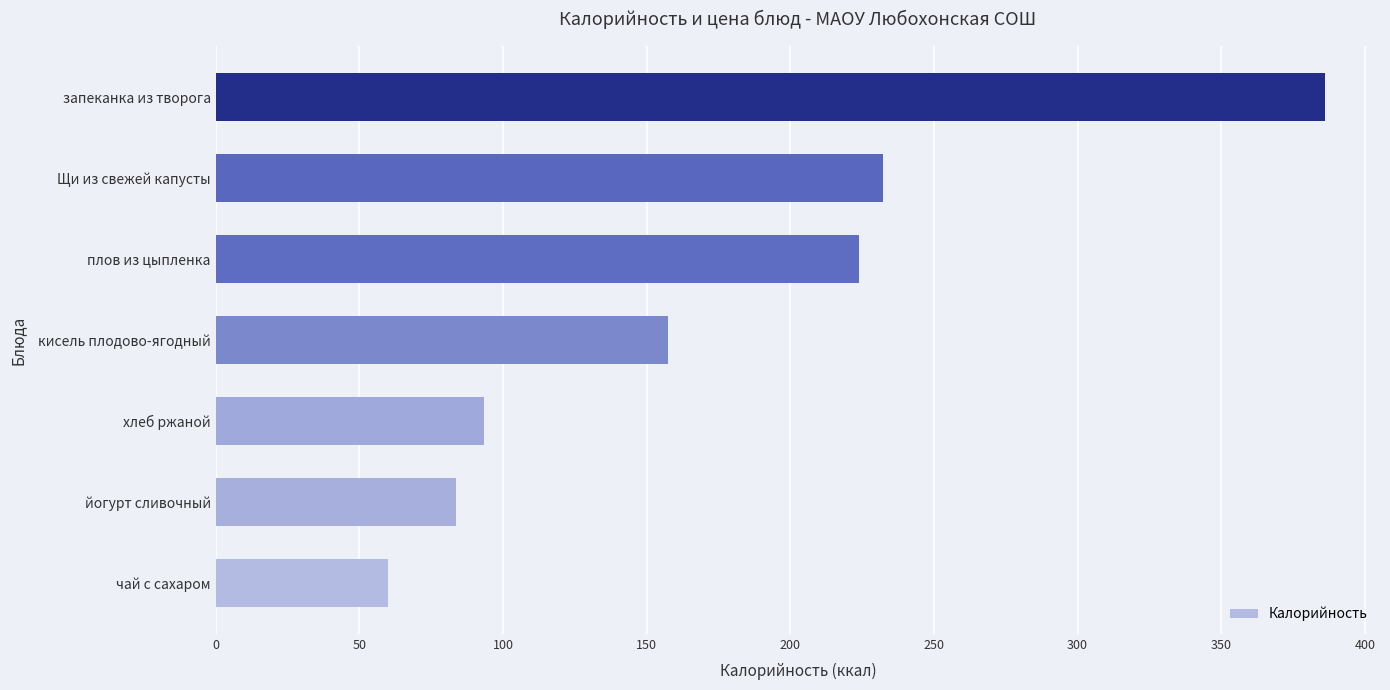

What is the average value?

176.7